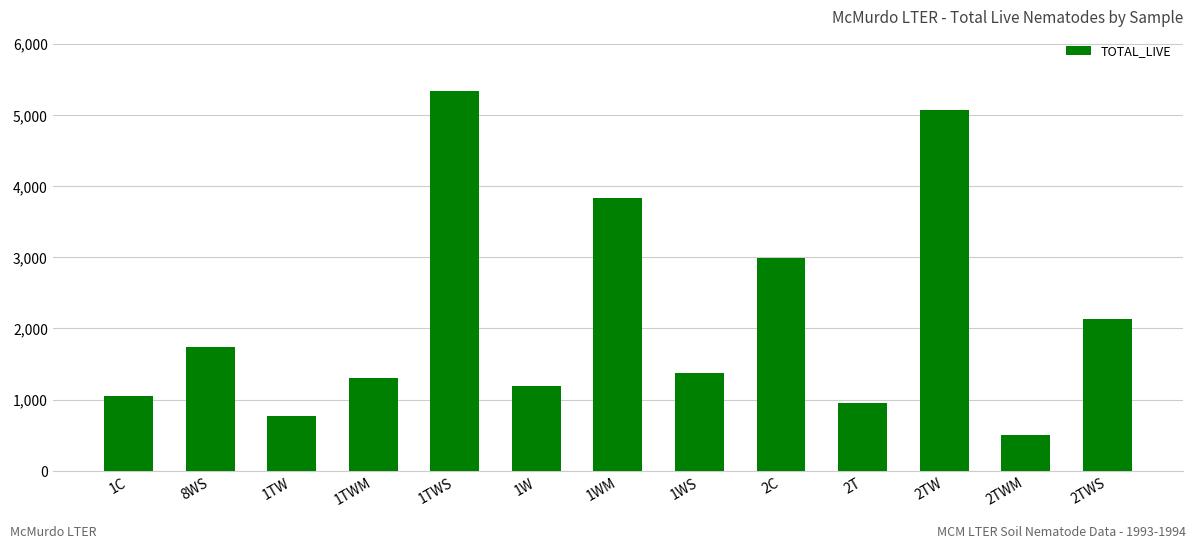

List the labels in order of value, smallest first.

2TWM, 1TW, 2T, 1C, 1W, 1TWM, 1WS, 8WS, 2TWS, 2C, 1WM, 2TW, 1TWS